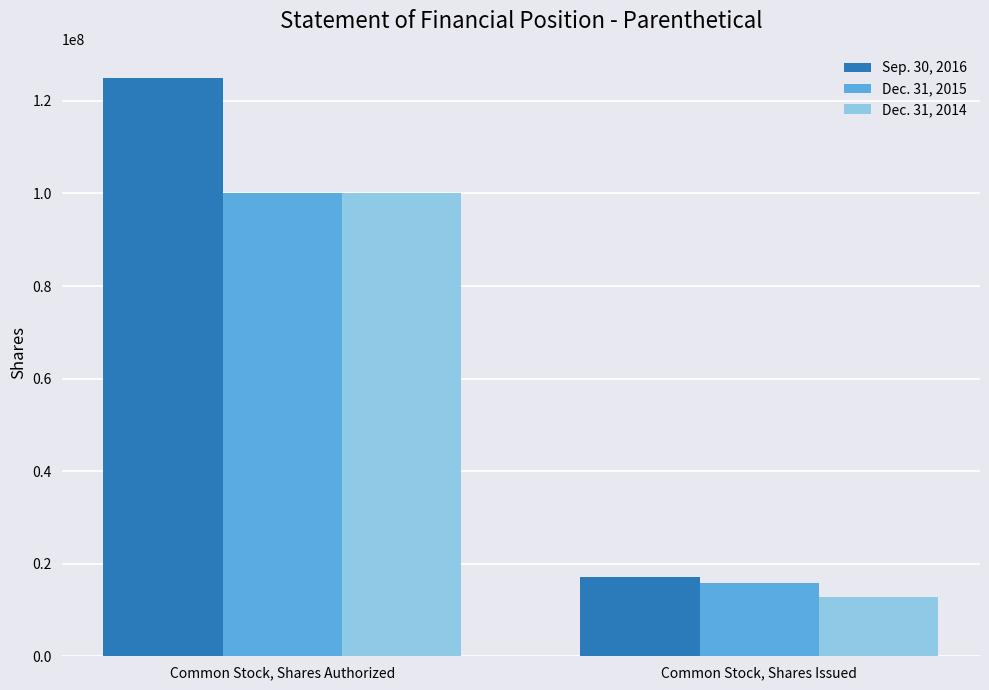

How many groups of bars are there?

2